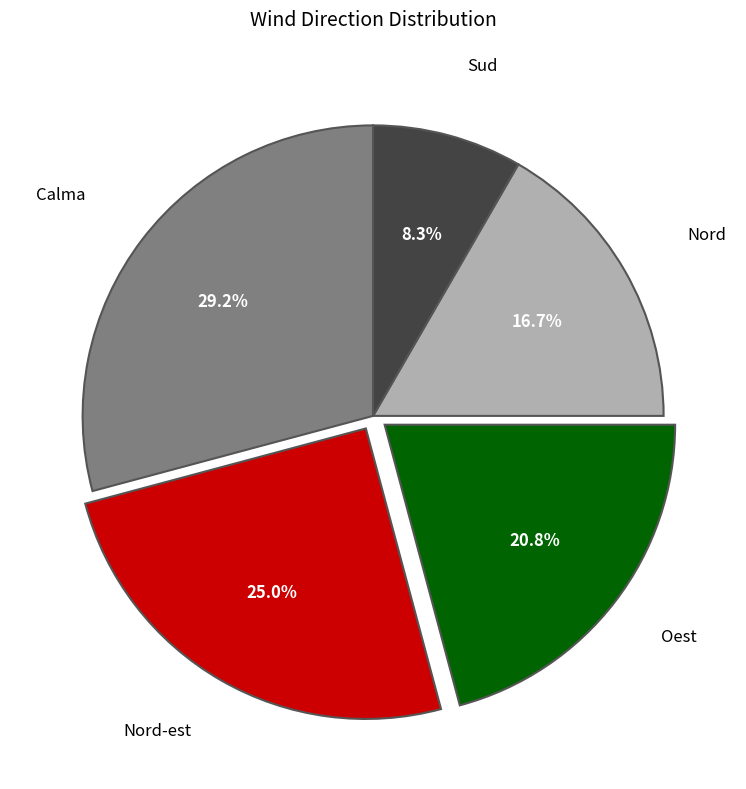

Is there any slice that represents more than half of the pie?

No